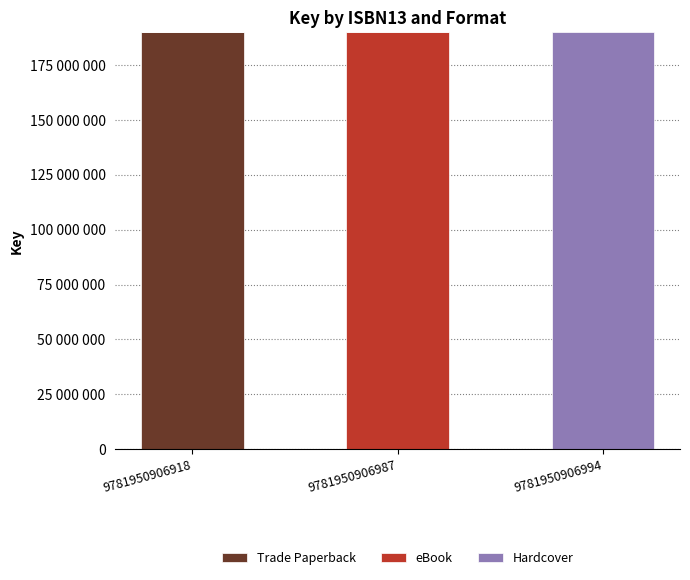

Are the bars grouped side by side (vs. stacked)?

No